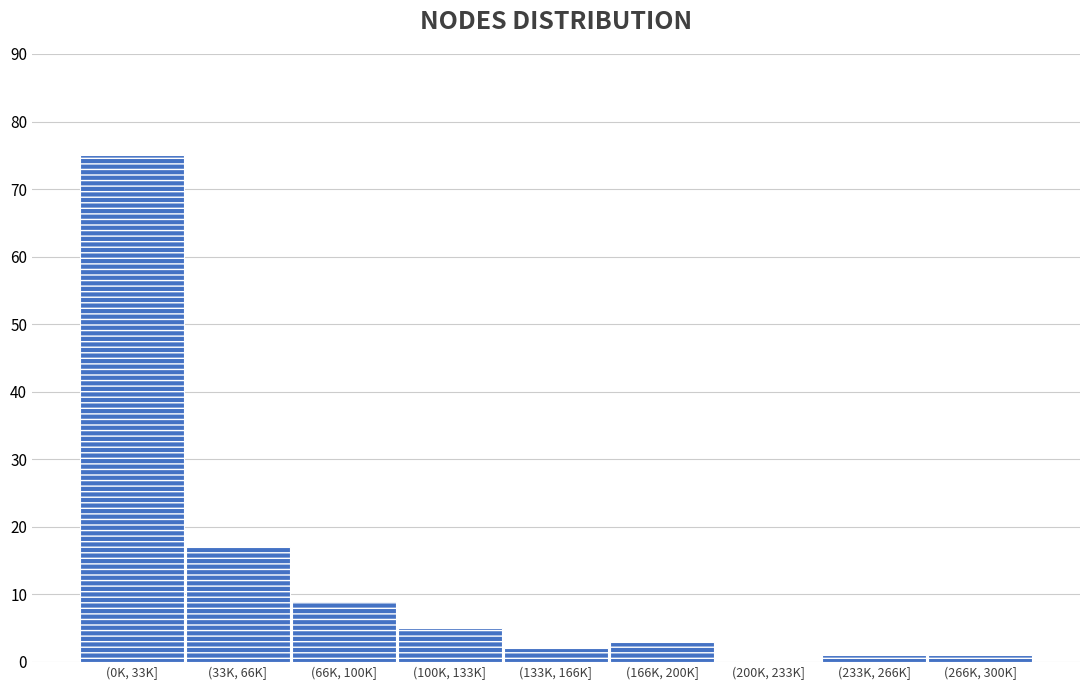

Reading left to right, list all the values displayed in this chart.

(0K, 33K]=75	(33K, 66K]=17	(66K, 100K]=9	(100K, 133K]=5	(133K, 166K]=2	(166K, 200K]=3	(200K, 233K]=0	(233K, 266K]=1	(266K, 300K]=1